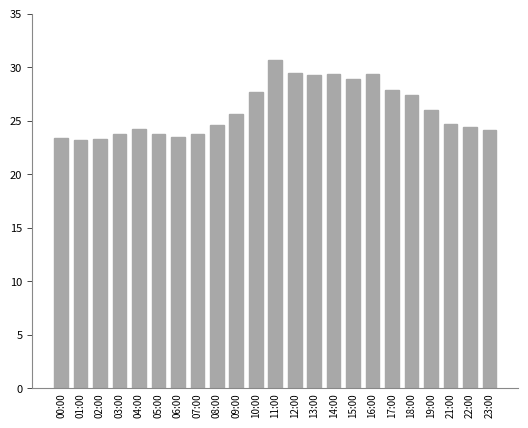

The chart shows a value of 7.7 at 23:00. True or false?

False